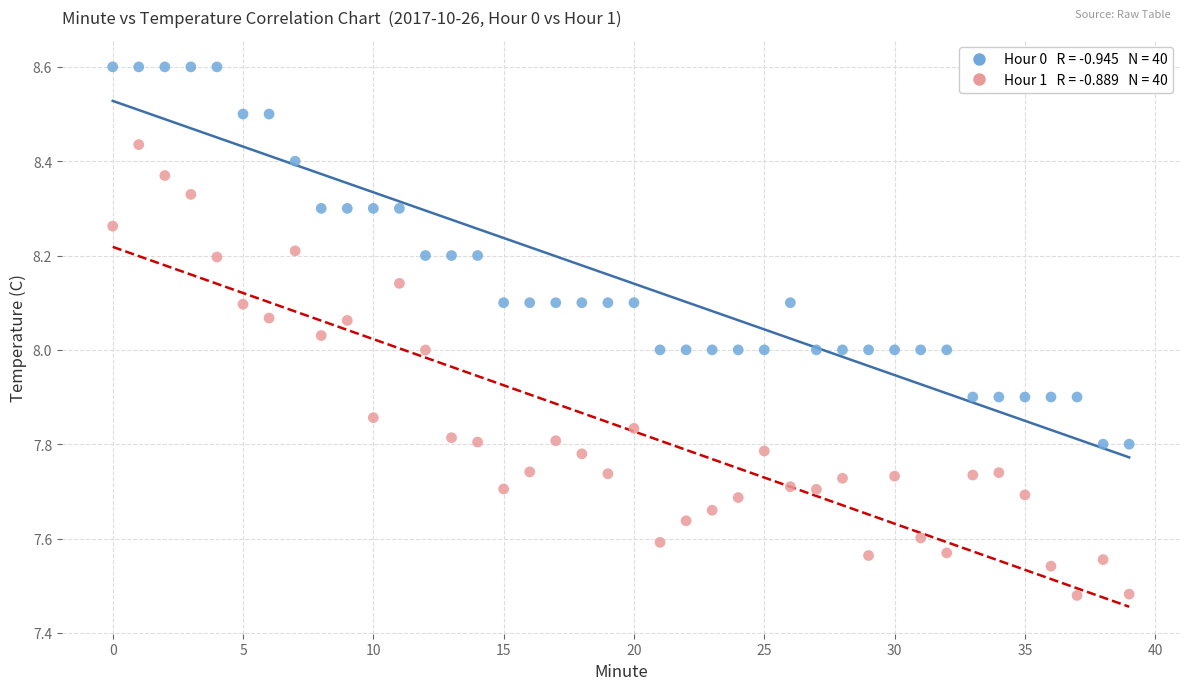

Across all data points, what is the range of Y values (max minus min)?

1.1